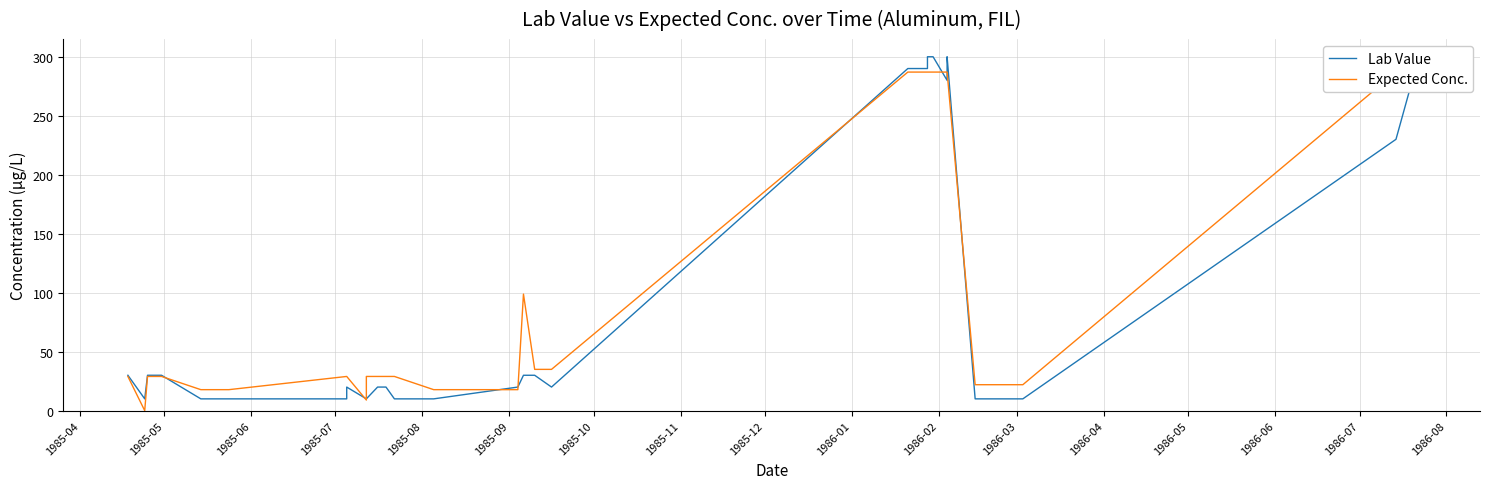

After their last crossing, which series has the higher values: Expected Conc. or Lab Value?

Lab Value